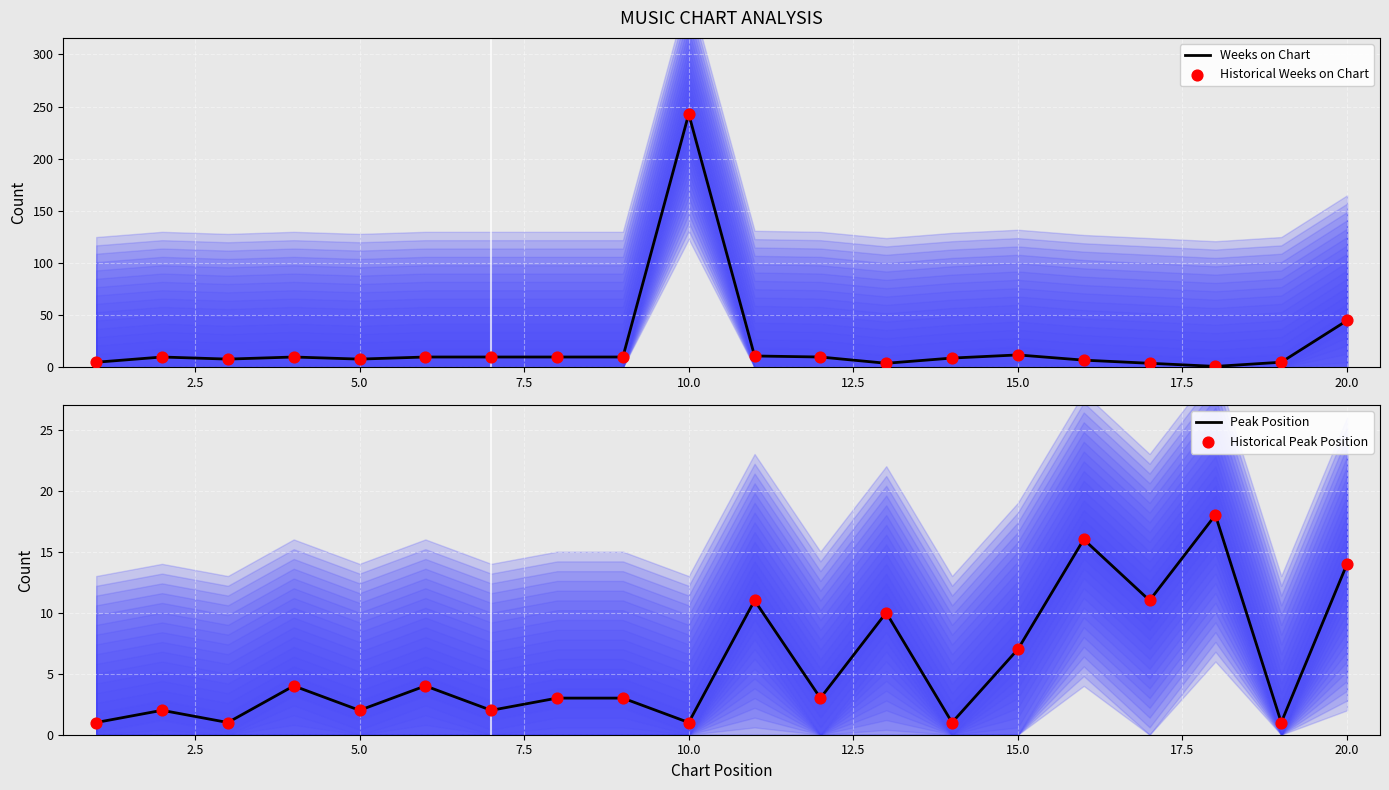

Which series contains the highest Y value?

Weeks on Chart